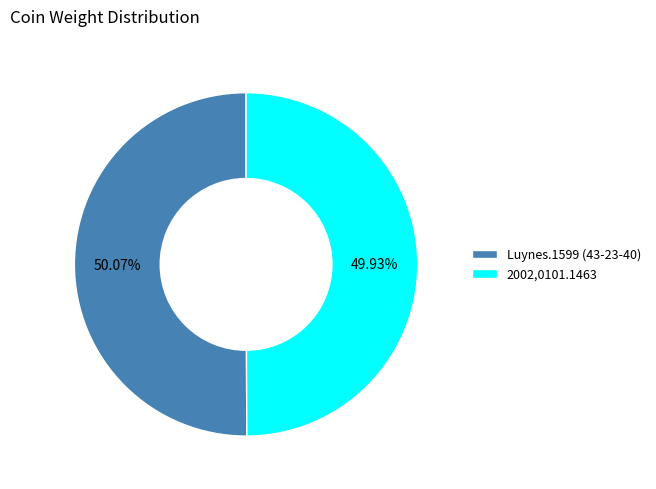

Approximately how many times larger is the value at 2002,0101.1463 compared to Luynes.1599 (43-23-40)?

1.0